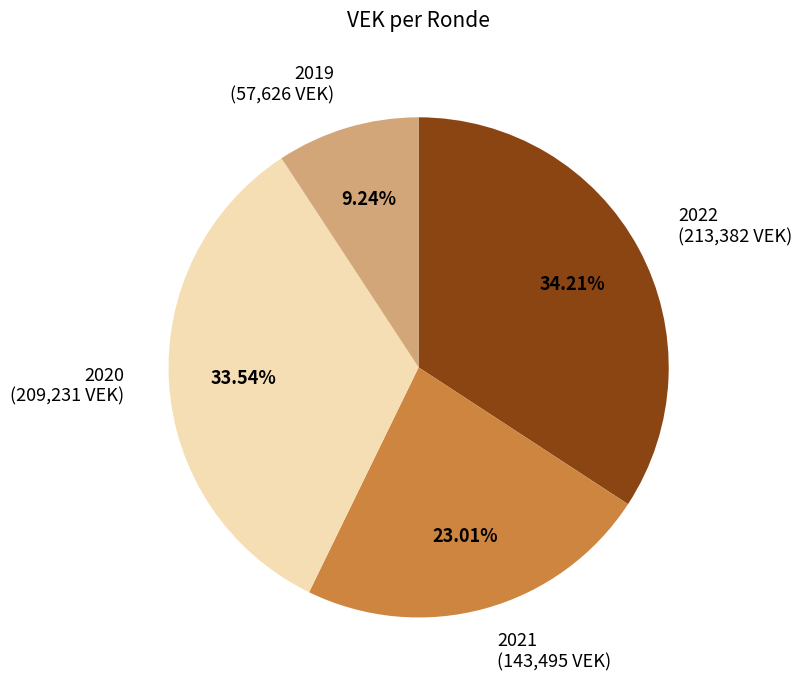

Is there any slice that represents more than half of the pie?

No